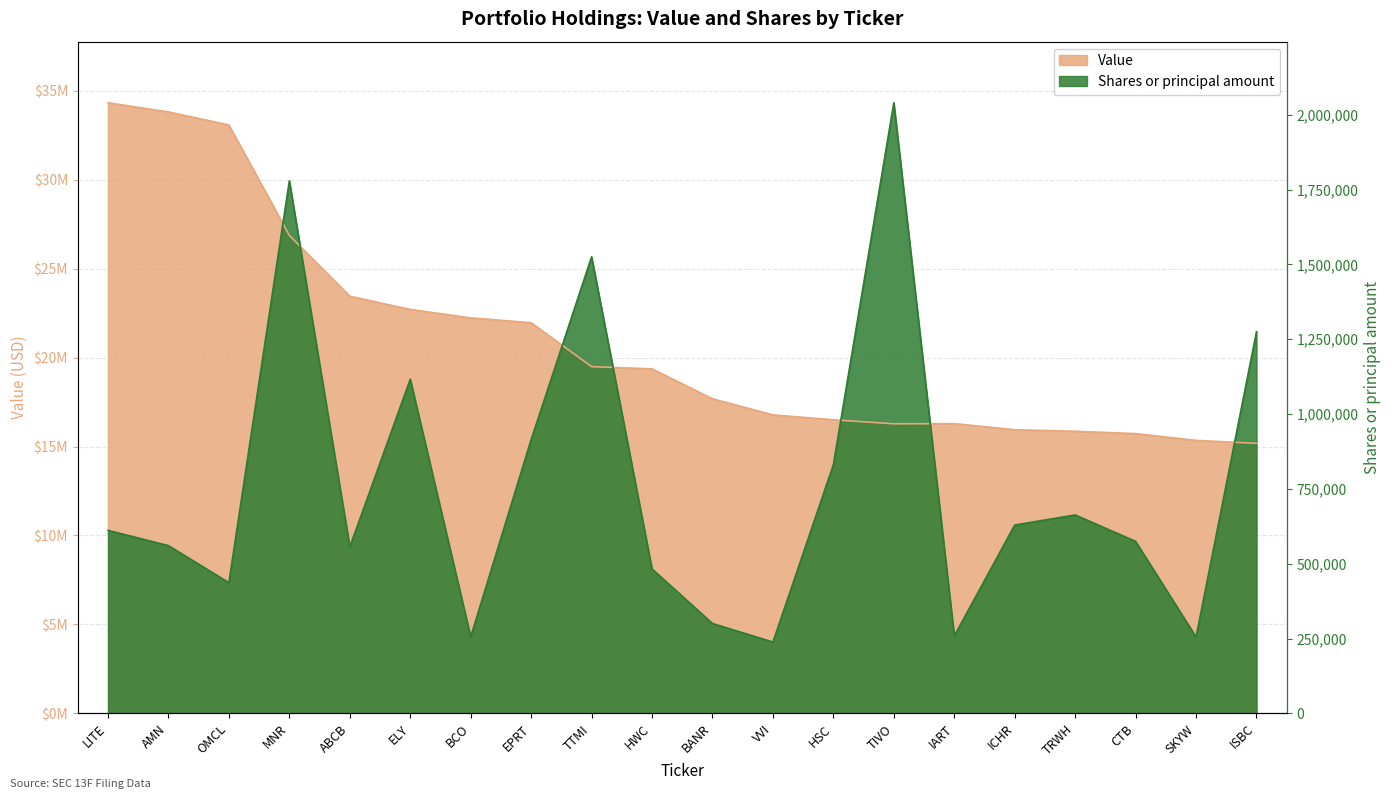

What is the average value of the Value series?

20940950.0